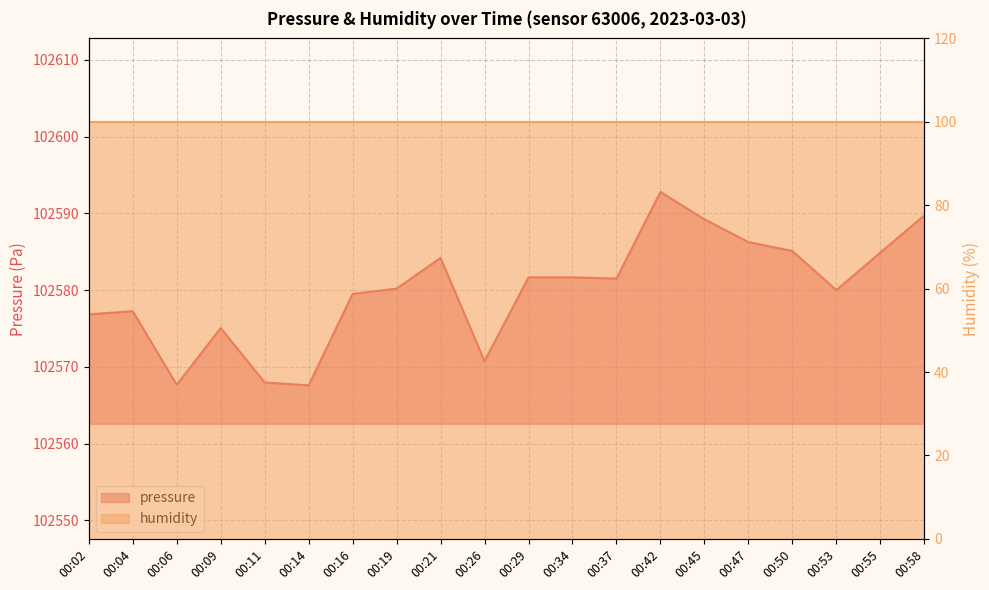

True or false: the data shows 102586.2 at 00:47.

True